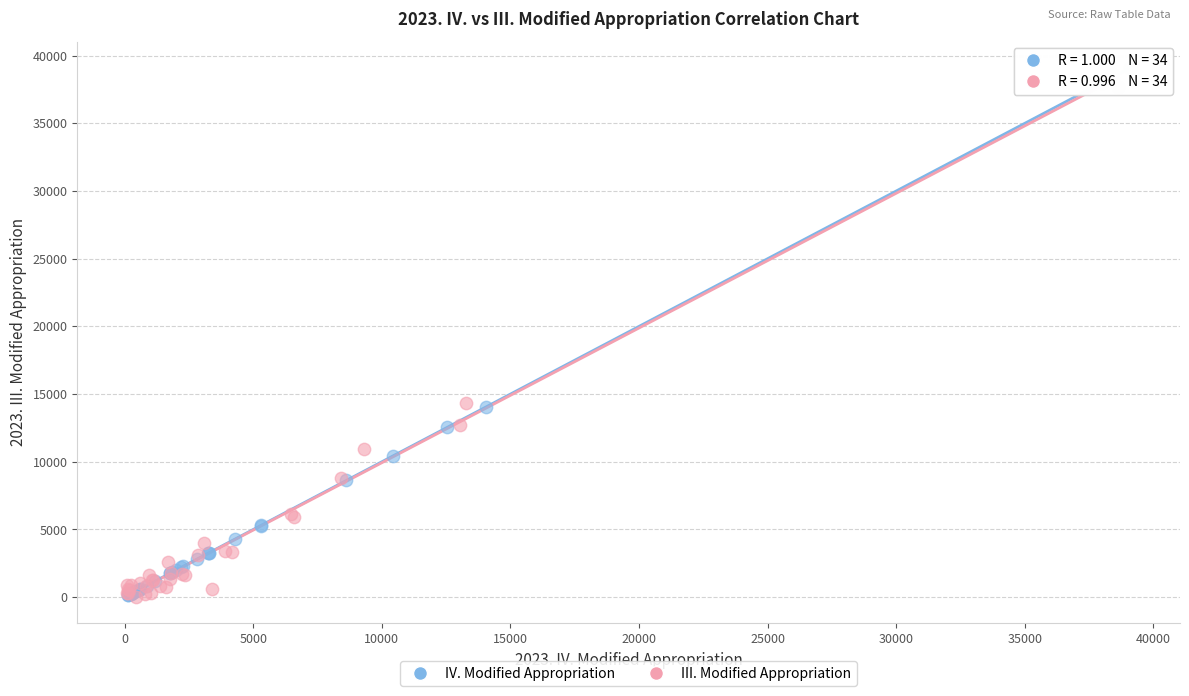

Which series contains the highest Y value?

IV. Modified Appropriation